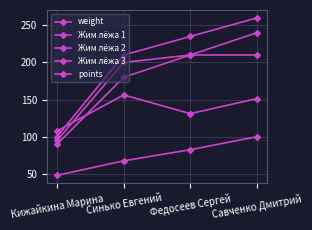

How many lines are shown in the chart?

5